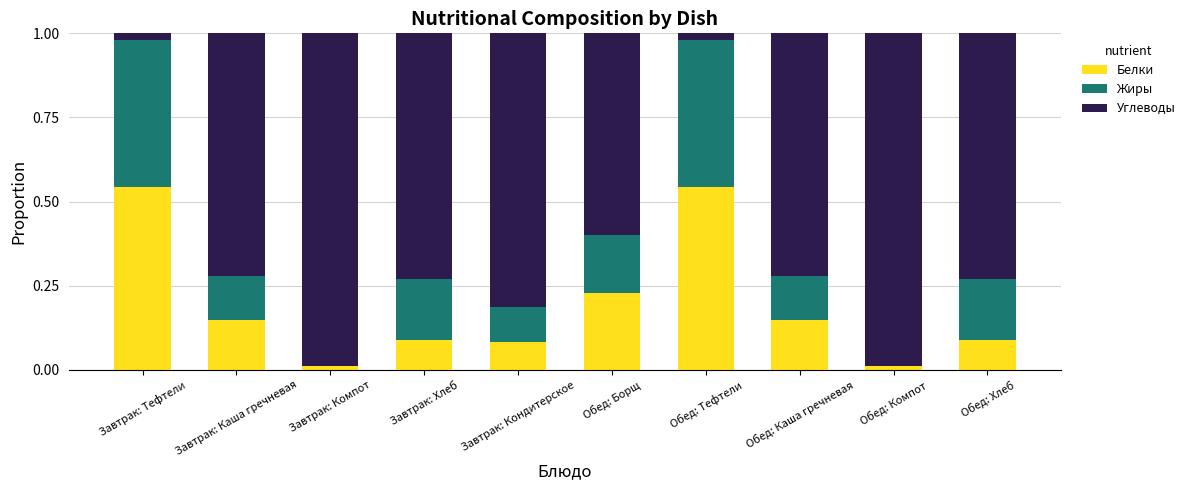

The Белки series shows 0.0 at Обед: Компот. True or false?

True